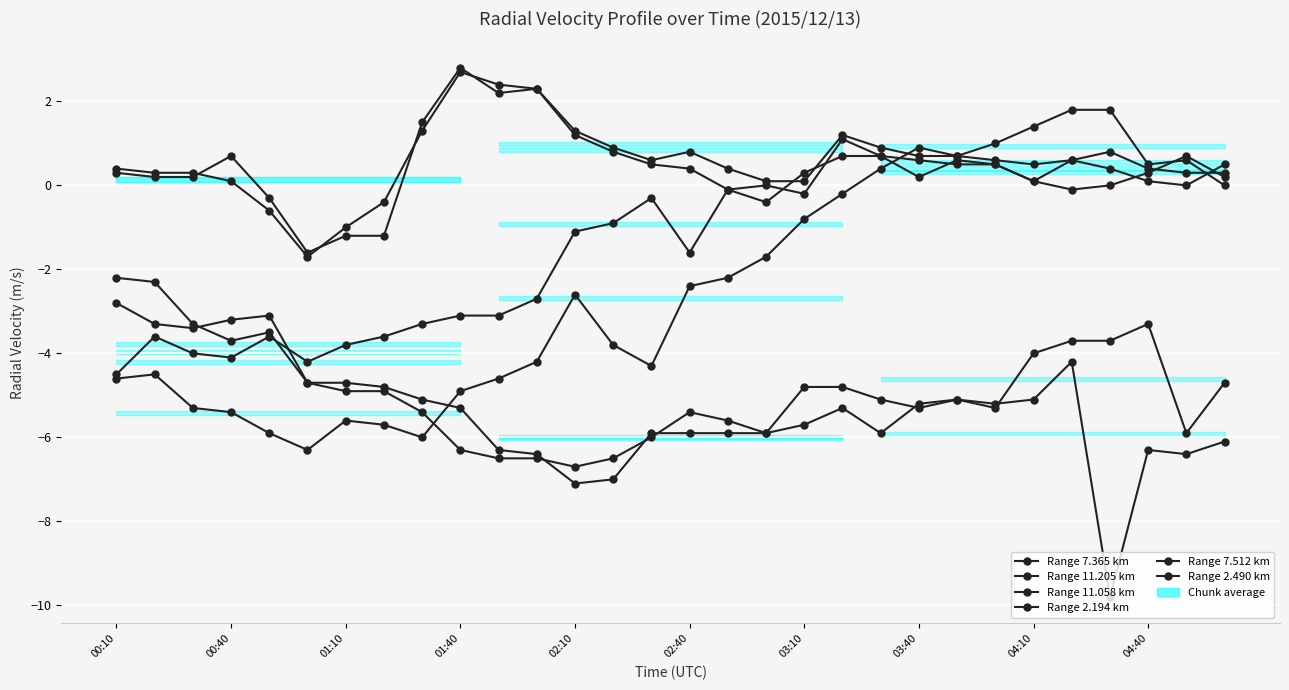

What is the sum of the Range 2.194 km values at 01:40 and 23?

-8.4